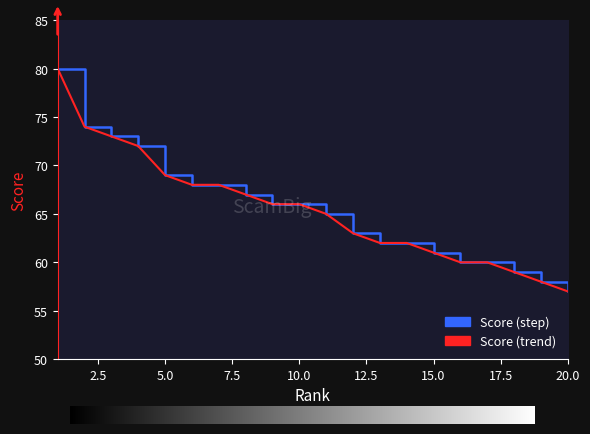

Is this an area chart (filled region under the line)?

No